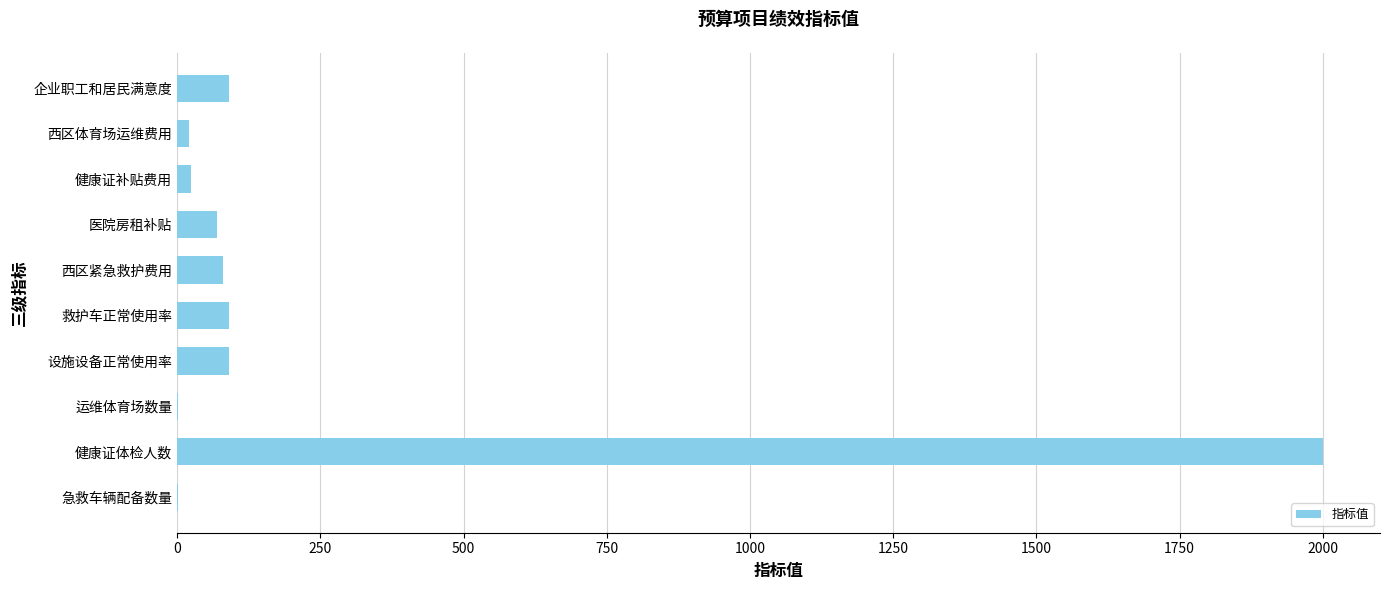

Is it true that the value at 健康证体检人数 is 3440?

False